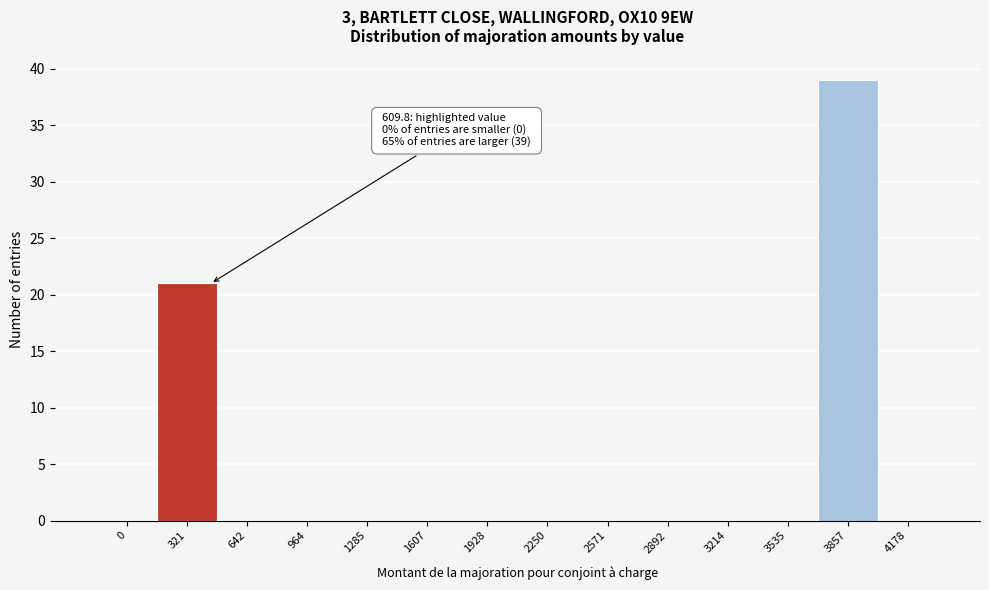

Reading left to right, list all the values displayed in this chart.

0=0	321=21	642=0	964=0	1285=0	1607=0	1928=0	2250=0	2571=0	2892=0	3214=0	3535=0	3857=39	4178=0